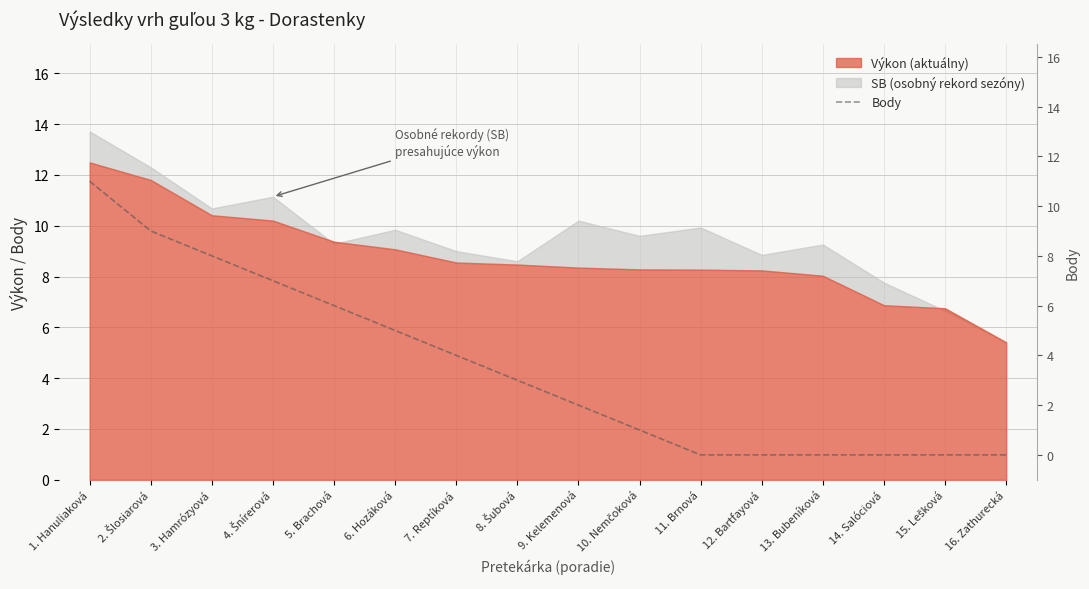

How many lines are shown in the chart?

1